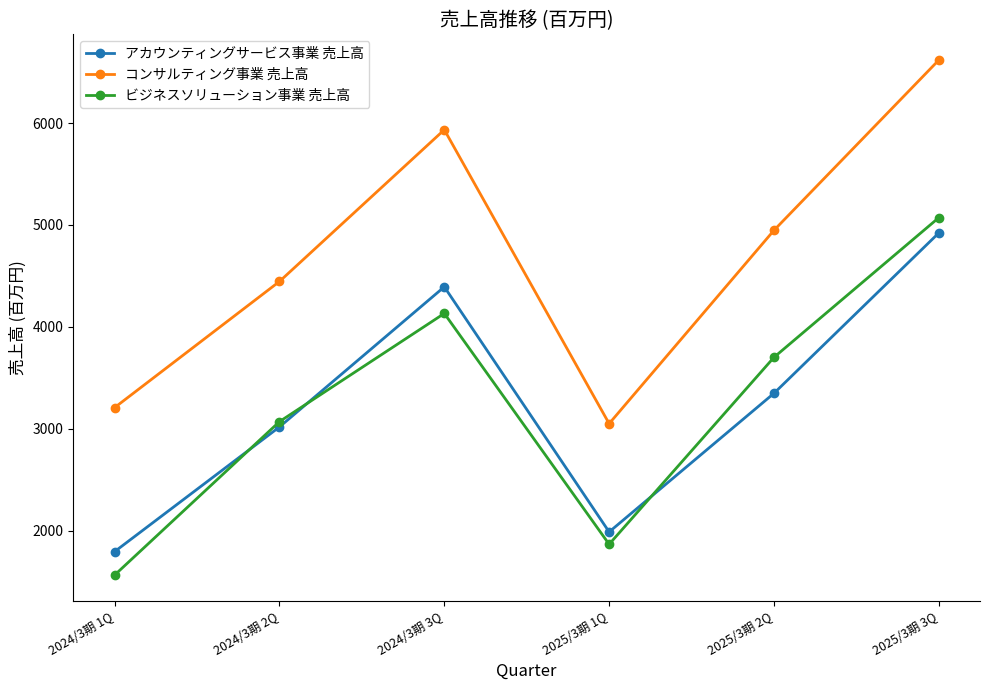

What are all the series names shown in the legend?

アカウンティングサービス事業 売上高, コンサルティング事業 売上高, ビジネスソリューション事業 売上高